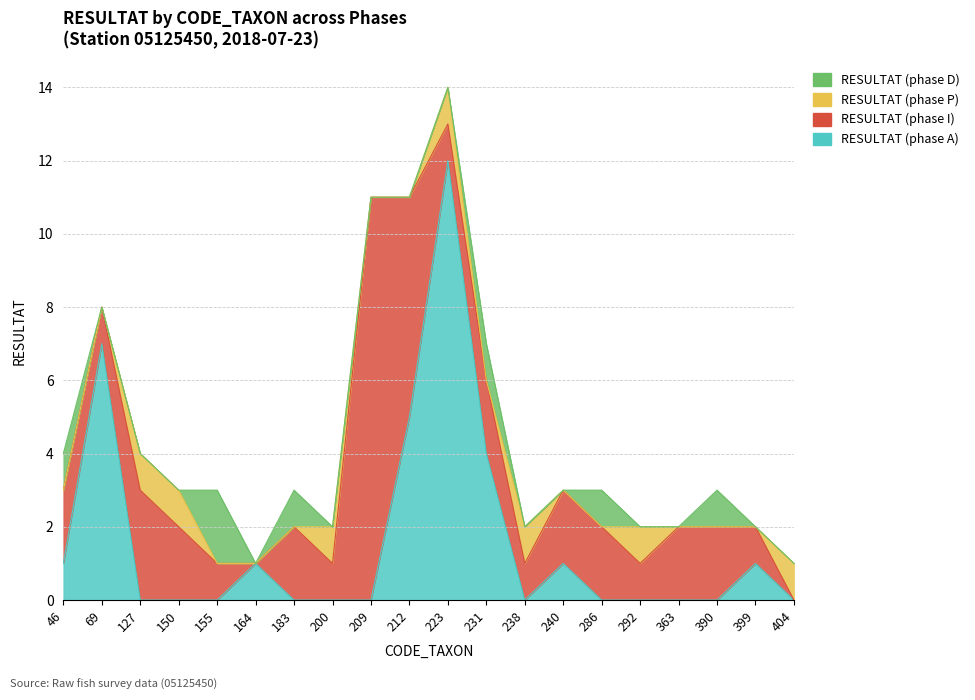

Which series changed the most between 183 and 399?

RESULTAT (phase A)